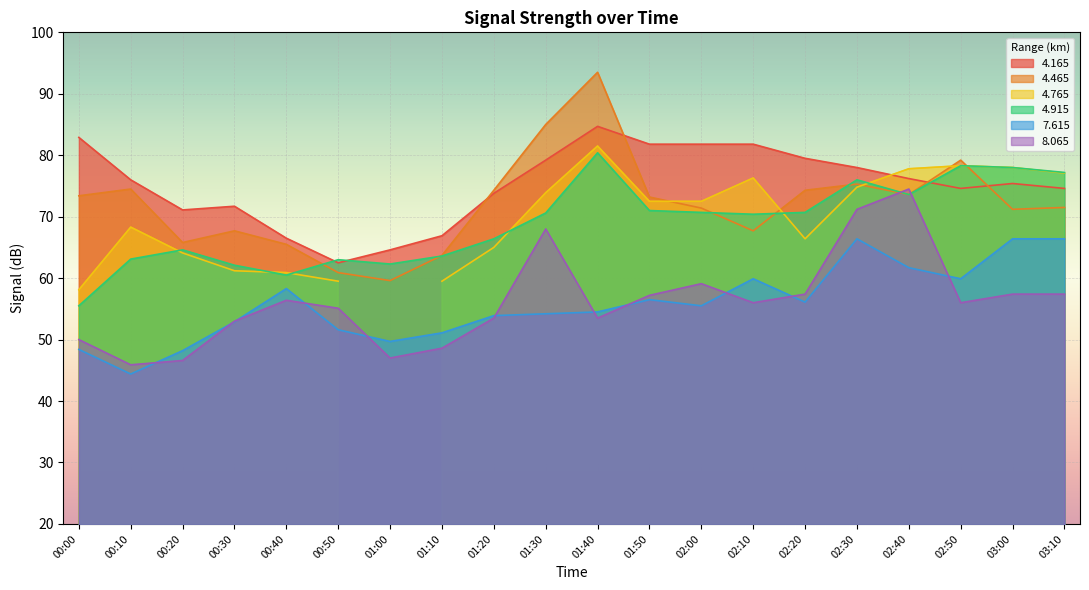

What value does the   4.465 series have at 02:00?

71.4